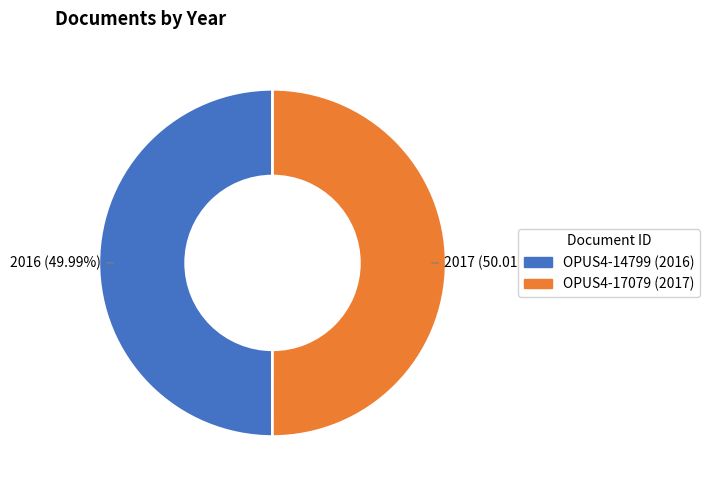

To the nearest percent, what percentage of the pie is OPUS4-14799 (2016)?

50%